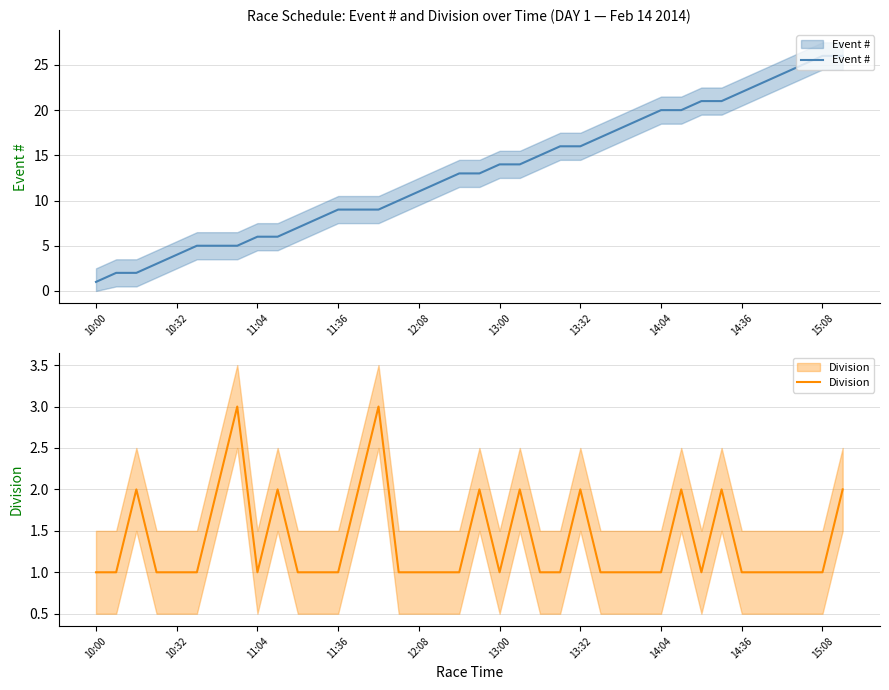

The value of Event # at 33 is 35. True or false?

False